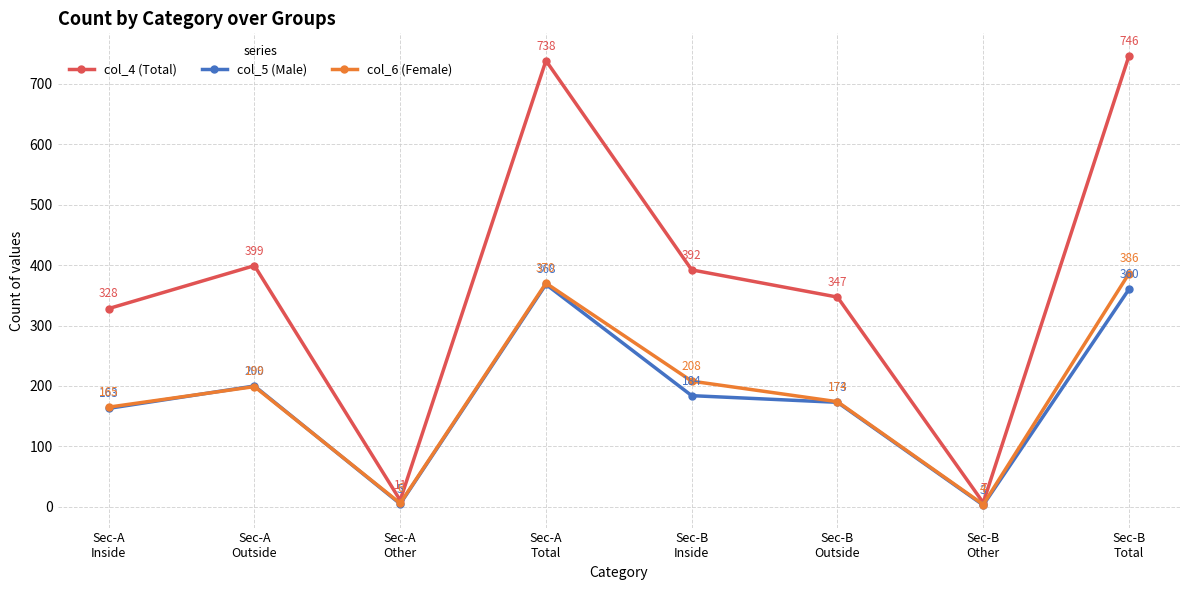

True or false: col_6 (Female) and col_4 (Total) intersect in this chart.

False